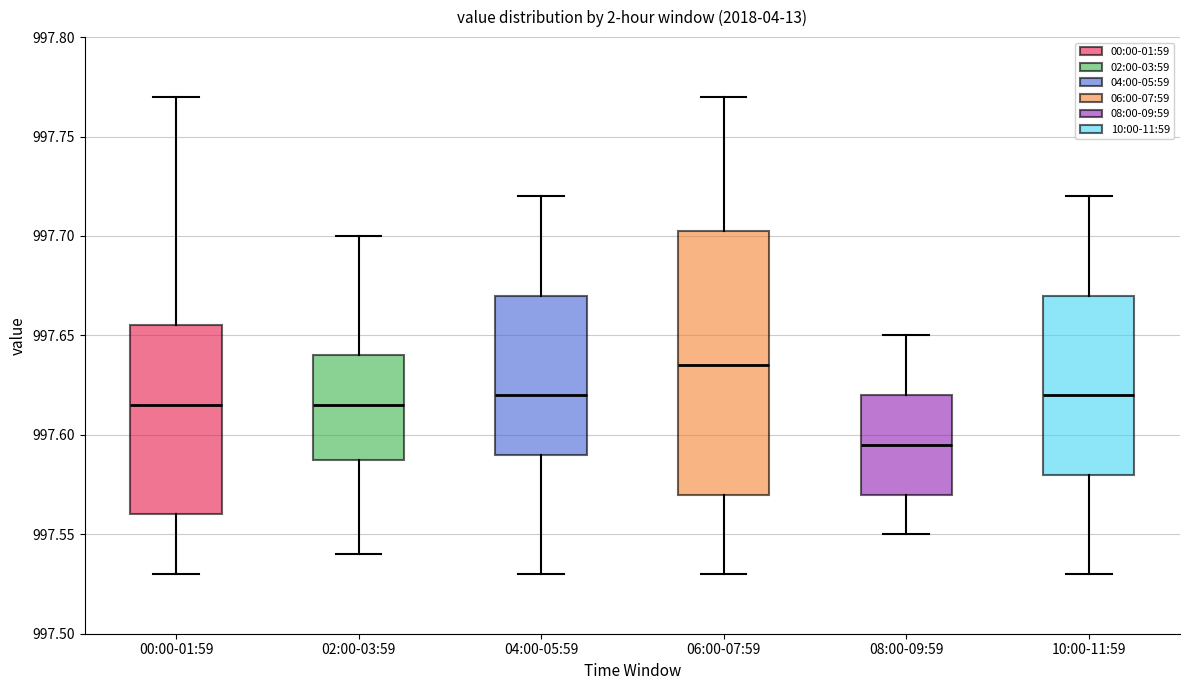

Reading left to right, read every box against the y-axis: the position of its median line, the range the box covers, and the ends of its whiskers. The values are not printed on the chart, so give them approximately, as read against the axis.

00:00-01:59: median 997.615, box 997.560 to 997.655, whiskers 997.530 to 997.770
02:00-03:59: median 997.615, box 997.590 to 997.640, whiskers 997.540 to 997.700
04:00-05:59: median 997.620, box 997.590 to 997.670, whiskers 997.530 to 997.720
06:00-07:59: median 997.635, box 997.570 to 997.705, whiskers 997.530 to 997.770
08:00-09:59: median 997.595, box 997.570 to 997.620, whiskers 997.550 to 997.650
10:00-11:59: median 997.620, box 997.580 to 997.670, whiskers 997.530 to 997.720